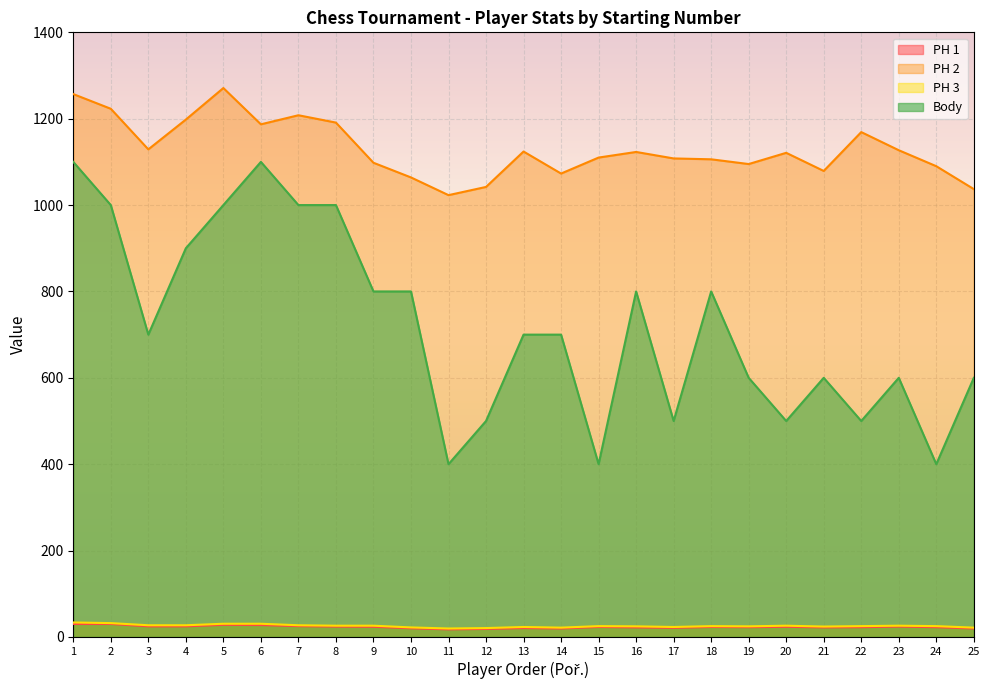

What value does the PH 3 series have at 13?

23.0